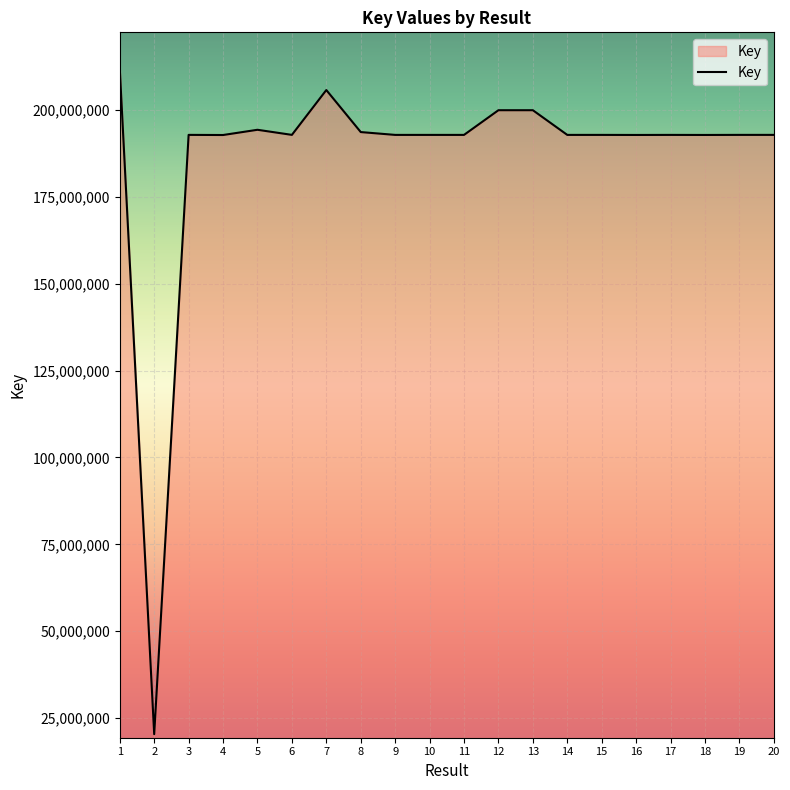

Approximately how many times larger is the value at 14 compared to 2?

9.5